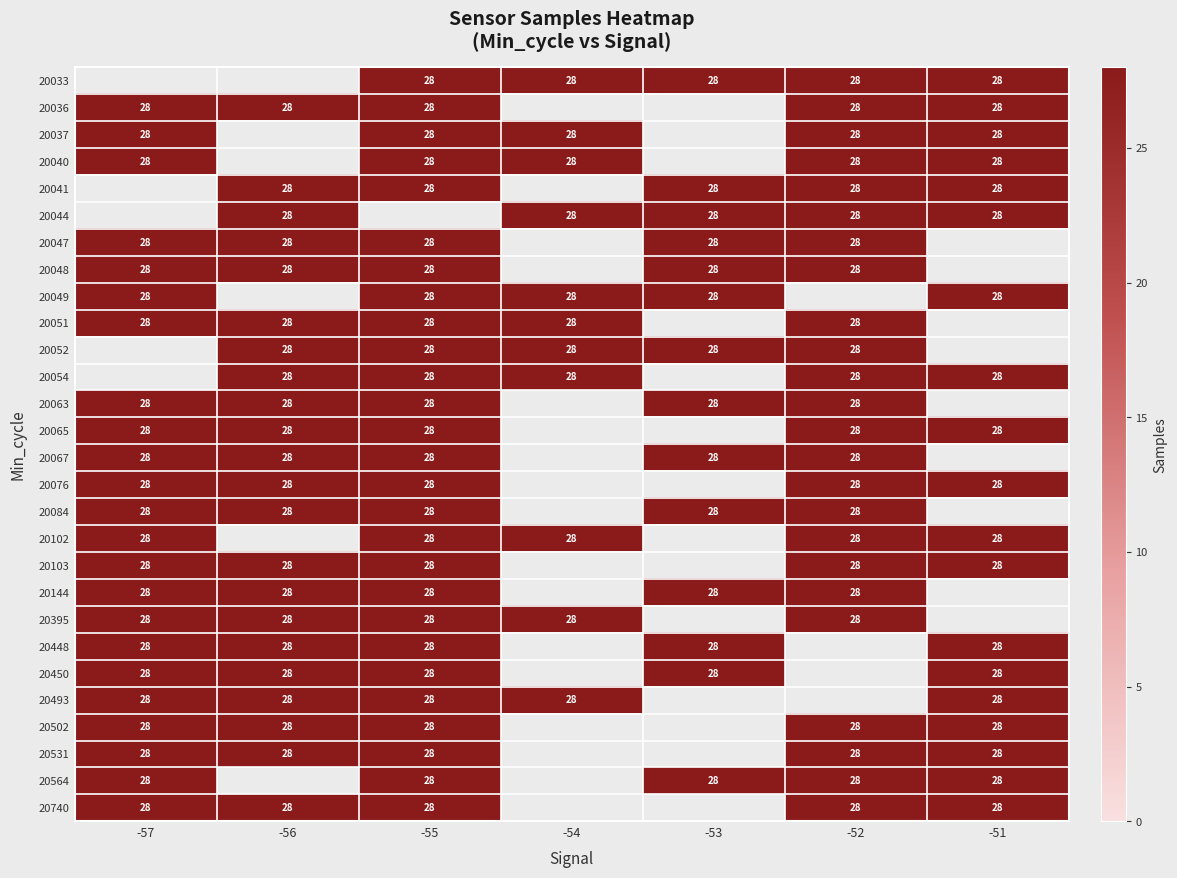

What is the greatest value displayed?

28.0